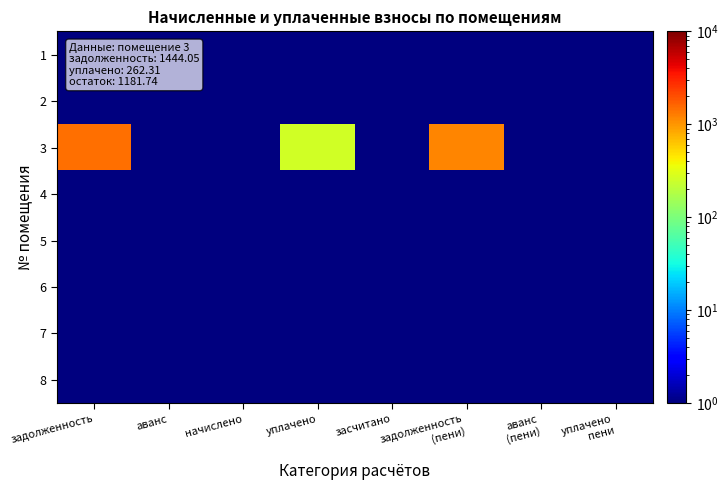

Reading right to left, list all the values displayed in this chart.

1: уплачено
пени=1.0	аванс
(пени)=1.0	задолженность
(пени)=1.0	засчитано=1.0	уплачено=1.0	начислено=1.0	аванс=1.0	задолженность=1.0
2: уплачено
пени=1.0	аванс
(пени)=1.0	задолженность
(пени)=1.0	засчитано=1.0	уплачено=1.0	начислено=1.0	аванс=1.0	задолженность=1.0
3: уплачено
пени=1.0	аванс
(пени)=1.0	задолженность
(пени)=1182.7	засчитано=1.0	уплачено=263.3	начислено=1.0	аванс=1.0	задолженность=1445.0
4: уплачено
пени=1.0	аванс
(пени)=1.0	задолженность
(пени)=1.0	засчитано=1.0	уплачено=1.0	начислено=1.0	аванс=1.0	задолженность=1.0
5: уплачено
пени=1.0	аванс
(пени)=1.0	задолженность
(пени)=1.0	засчитано=1.0	уплачено=1.0	начислено=1.0	аванс=1.0	задолженность=1.0
6: уплачено
пени=1.0	аванс
(пени)=1.0	задолженность
(пени)=1.0	засчитано=1.0	уплачено=1.0	начислено=1.0	аванс=1.0	задолженность=1.0
7: уплачено
пени=1.0	аванс
(пени)=1.0	задолженность
(пени)=1.0	засчитано=1.0	уплачено=1.0	начислено=1.0	аванс=1.0	задолженность=1.0
8: уплачено
пени=1.0	аванс
(пени)=1.0	задолженность
(пени)=1.0	засчитано=1.0	уплачено=1.0	начислено=1.0	аванс=1.0	задолженность=1.0